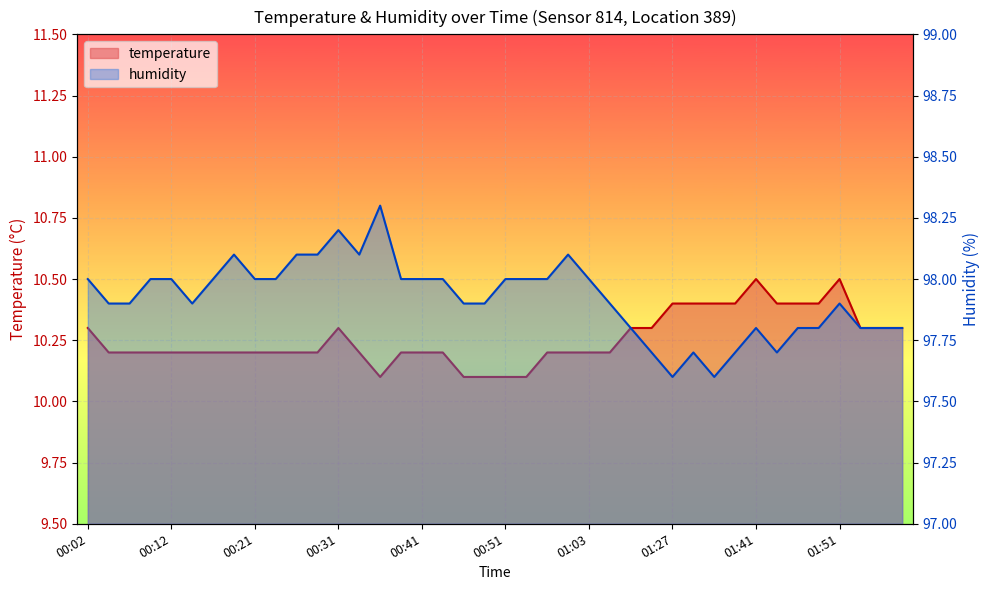

What position from the right is 00:16?

34